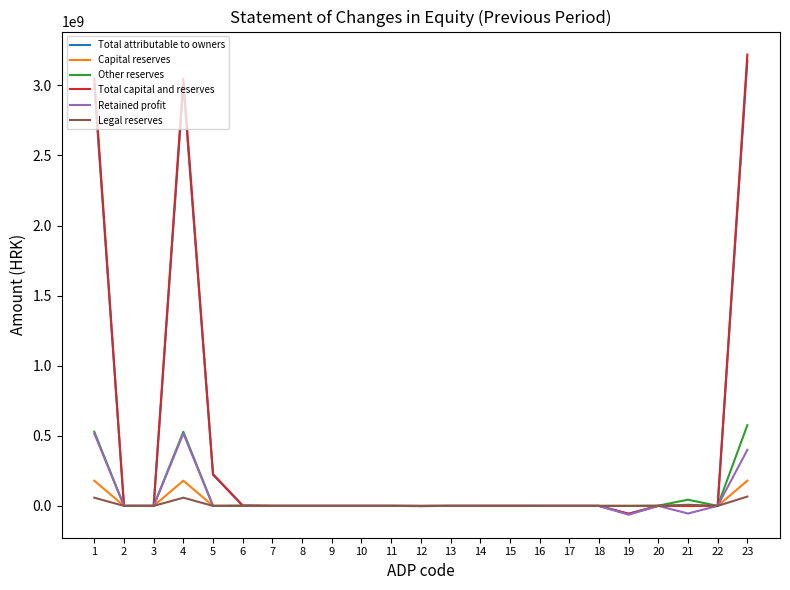

At how many categories does at least one series exceed 948365920?

3